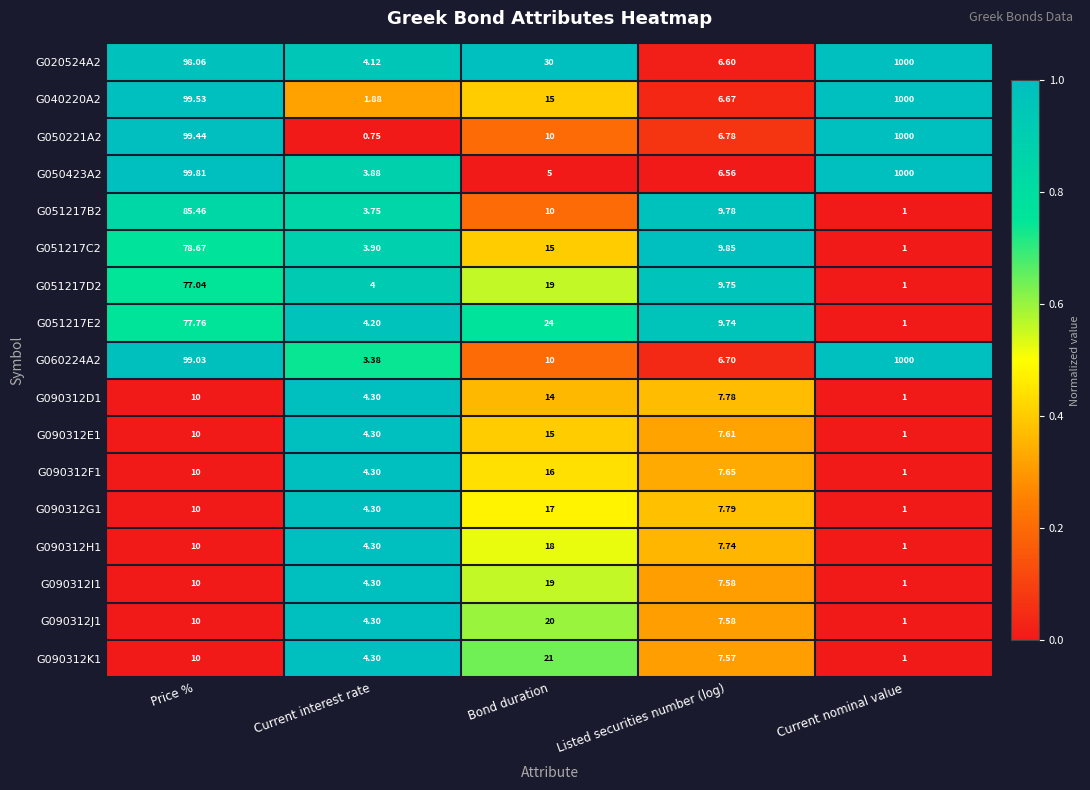

Rank the categories by G040220A2 value from lowest to highest.

Current interest rate, Listed securities number (log), Bond duration, Price %, Current nominal value